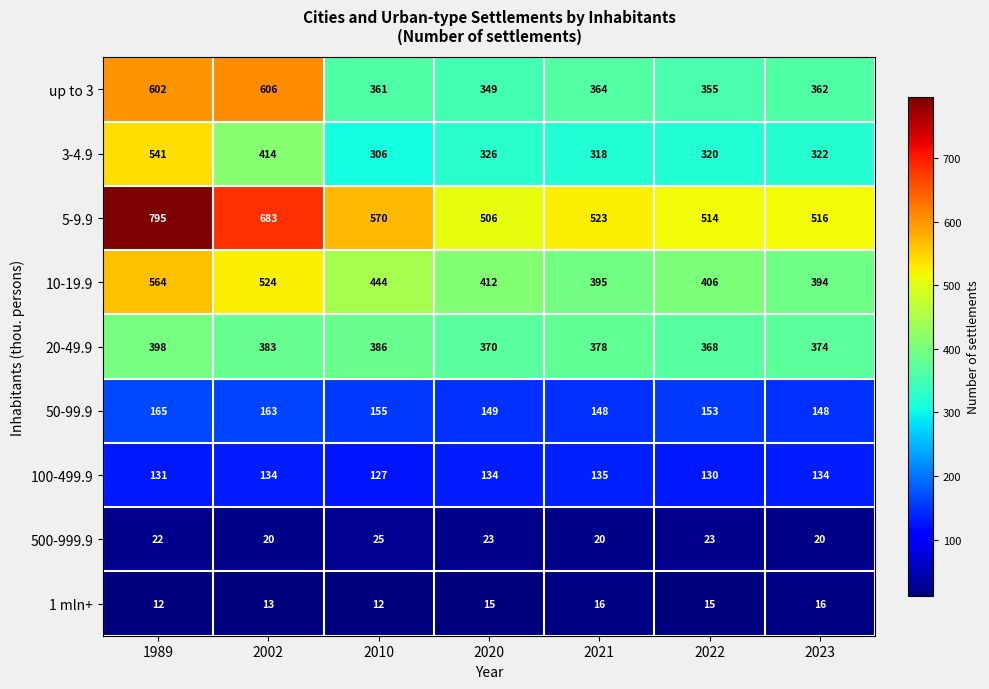

How many series are shown in this chart?

9